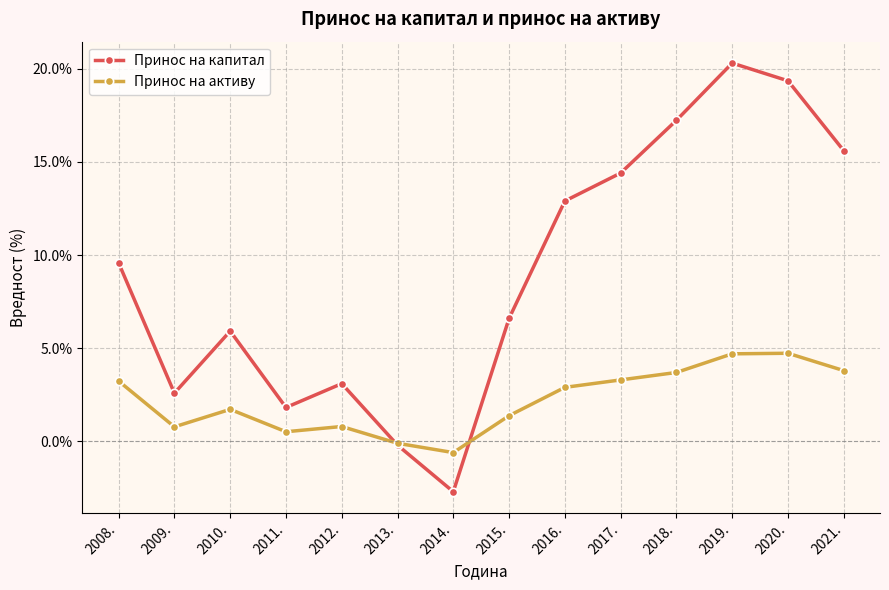

True or false: Принос на капитал has a value of 6.6 at 2015..

True